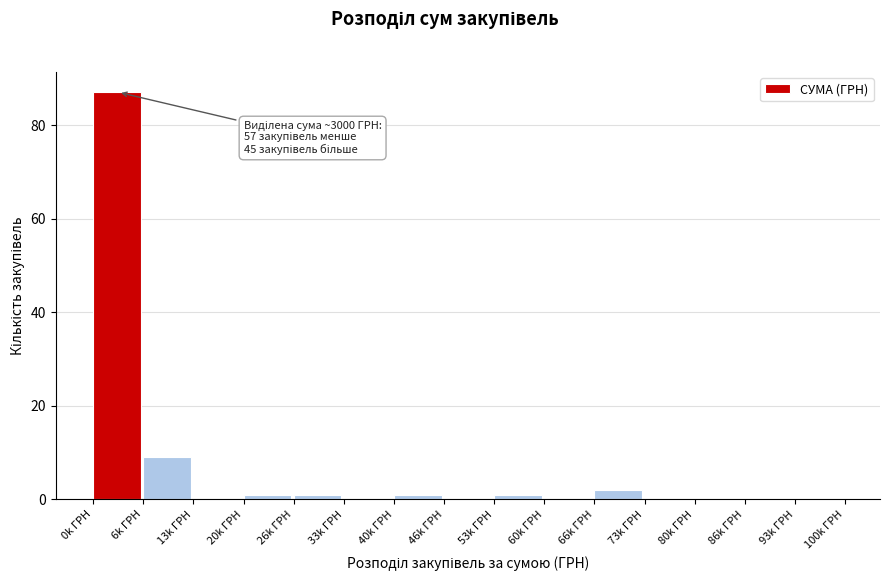

Reading left to right, extract all data points from this chart.

0k ГРН=87	6k ГРН=9	13k ГРН=0	20k ГРН=1	26k ГРН=1	33k ГРН=0	40k ГРН=1	46k ГРН=0	53k ГРН=1	60k ГРН=0	66k ГРН=2	73k ГРН=0	80k ГРН=0	86k ГРН=0	93k ГРН=0